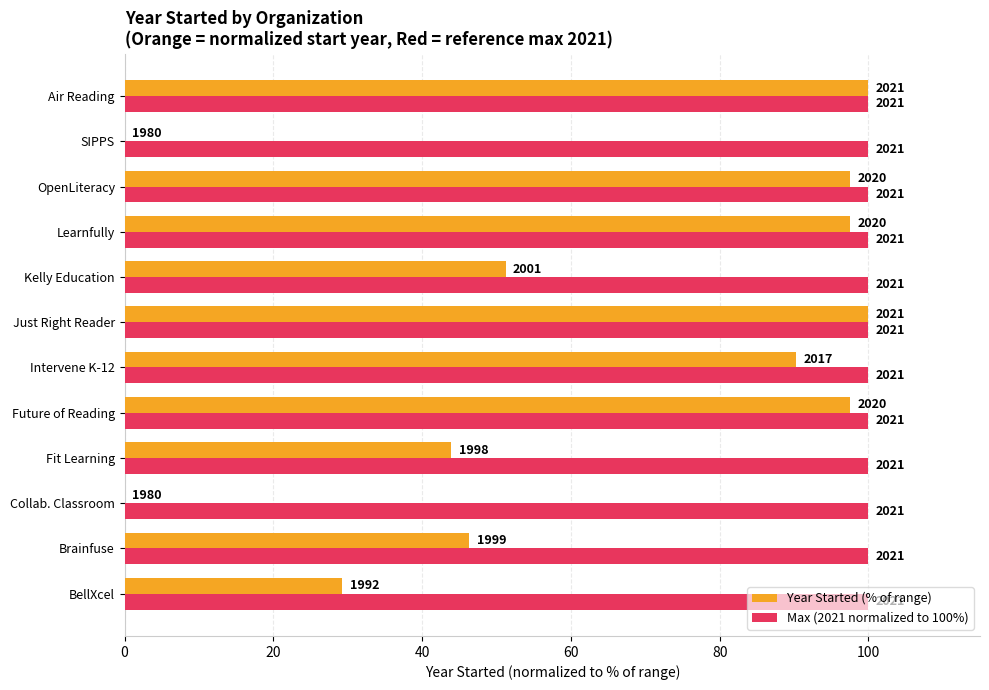

What are all the series names shown in the legend?

Year Started (% of range), Max (2021 normalized to 100%)